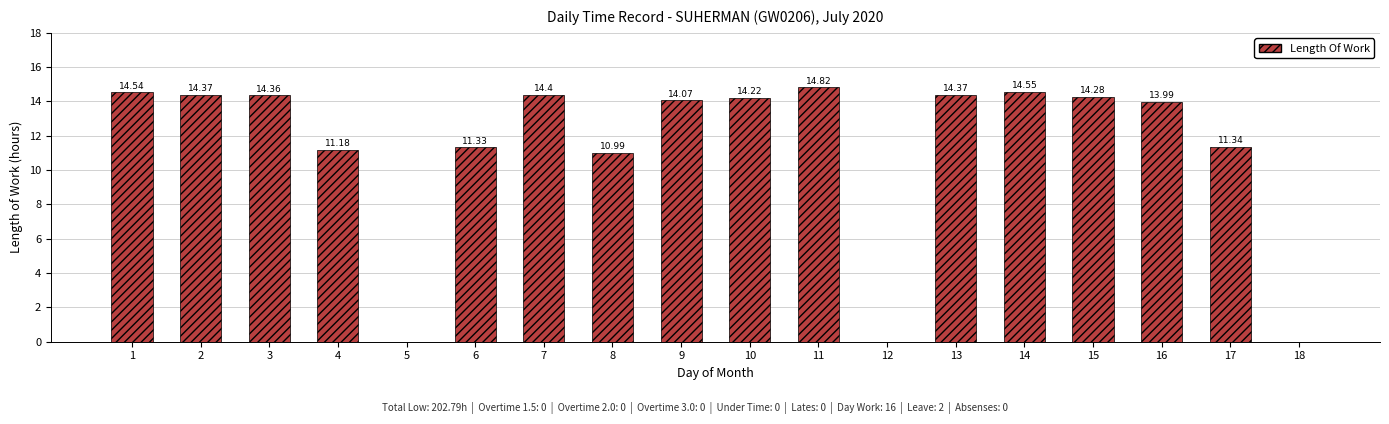

Are the bars horizontal?

No